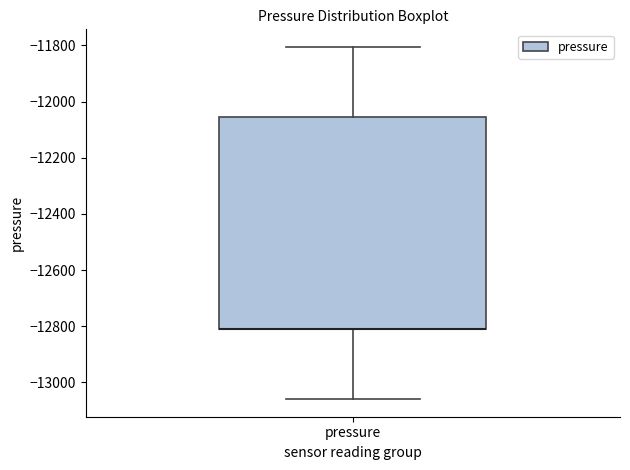

Read this box plot against the y-axis: the position of the median line, the range covered by the box, and the ends of both whiskers. The values are not printed on the chart, so give them approximately, as read against the axis.

median -12800 (drawn on the box's lower edge), box -12800 to -12060, whiskers -13060 to -11800